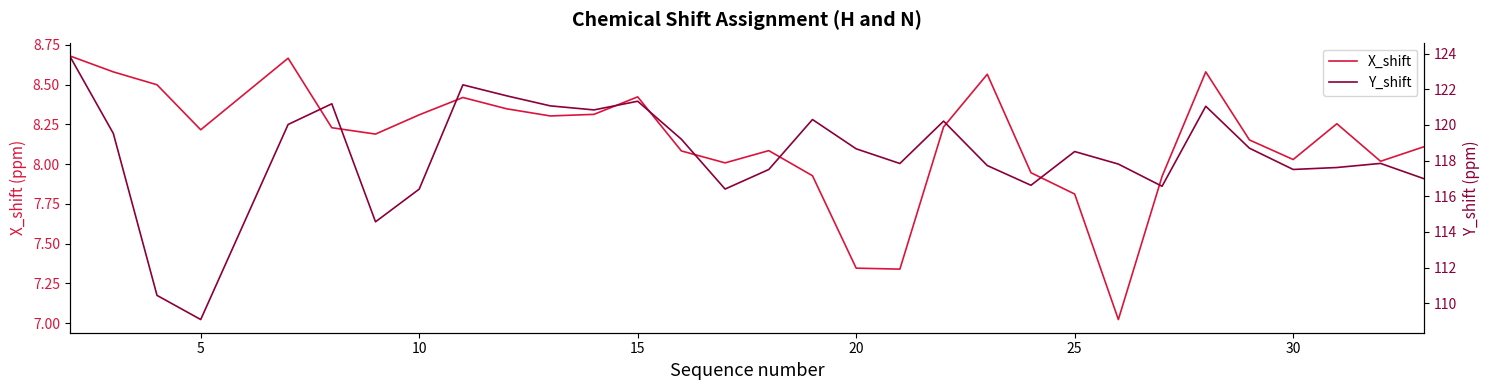

The Y_shift series shows 117.0 at 30. True or false?

True